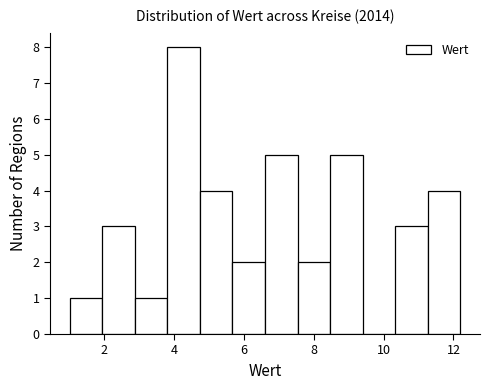

Reading left to right, list every bar in this chart as the range it spans on the x-axis followed by its height. Neither the bar edges nor the heights are printed on the chart, so give them approximately, as read against the axes.

1.0 to 2.0: 1
2.0 to 2.8: 3
2.8 to 3.8: 1
3.8 to 4.8: 8
4.8 to 5.6: 4
5.6 to 6.6: 2
6.6 to 7.6: 5
7.6 to 8.4: 2
8.4 to 9.4: 5
9.4 to 10.4: 0
10.4 to 11.2: 3
11.2 to 12.2: 4